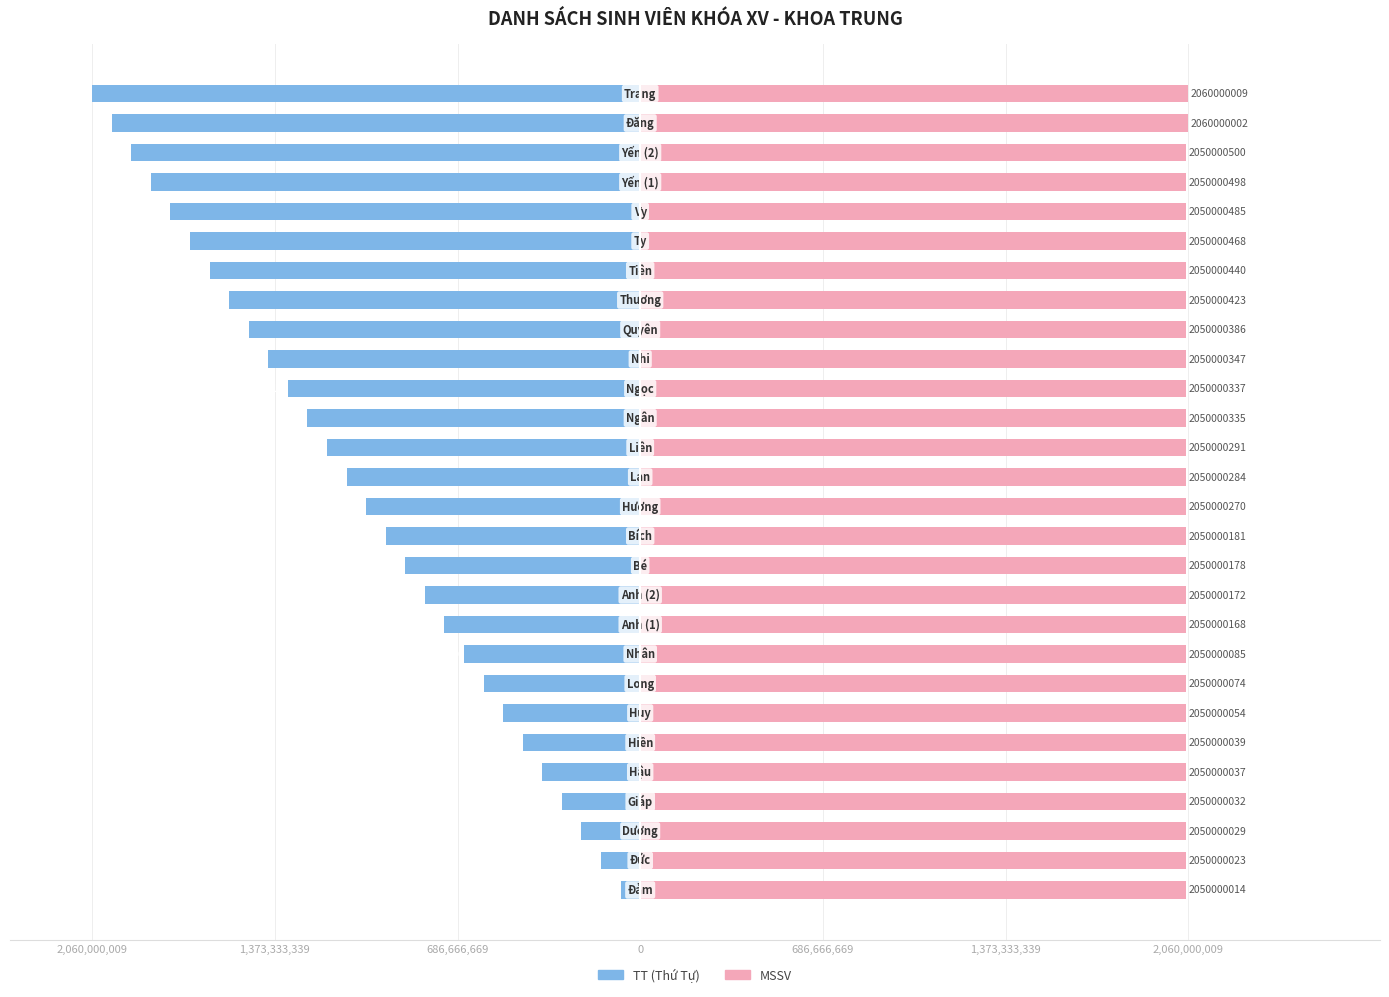

List the series in order of their overall mean, lowest first.

TT (Thứ Tự), MSSV